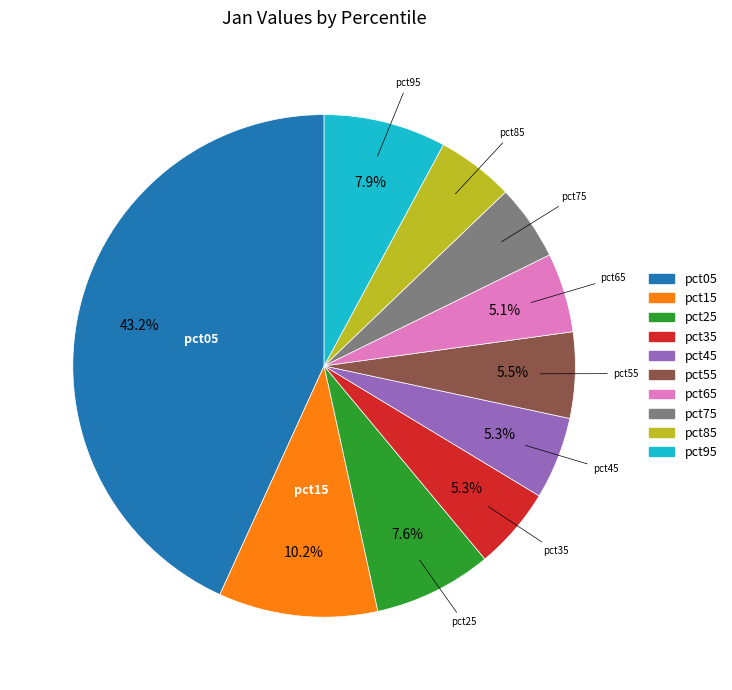

Is there a majority slice in this chart?

No